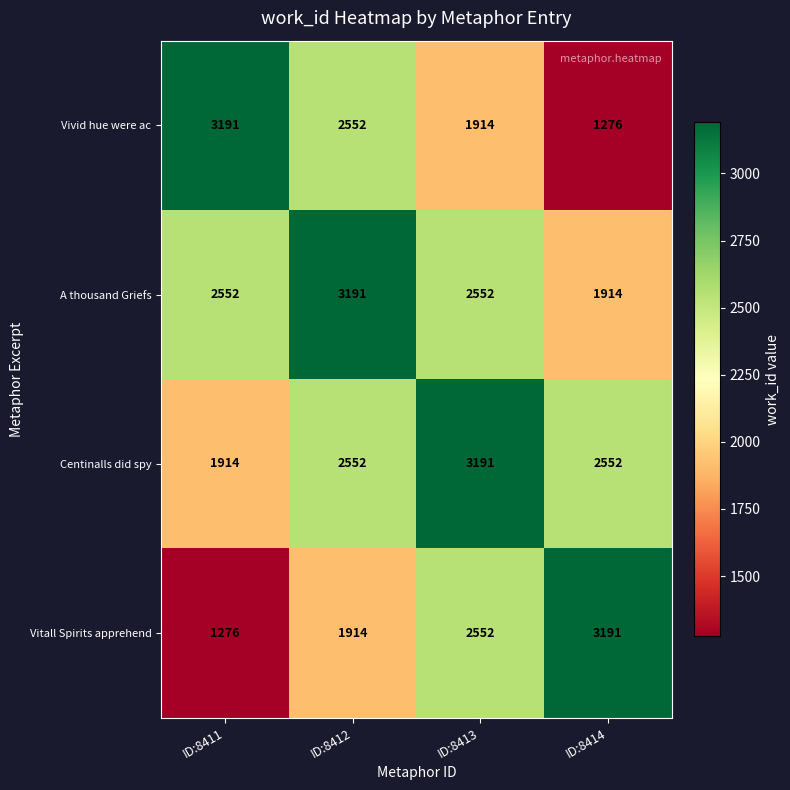

What is the sum of all Vivid hue were ac values?

8933